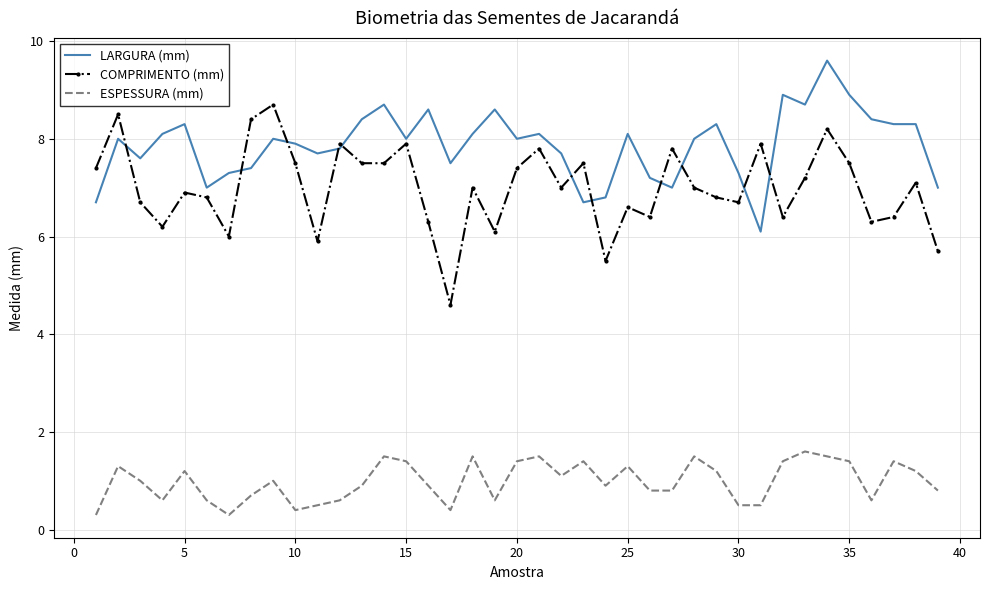

What is the sum of all COMPRIMENTO (mm) values?

273.0